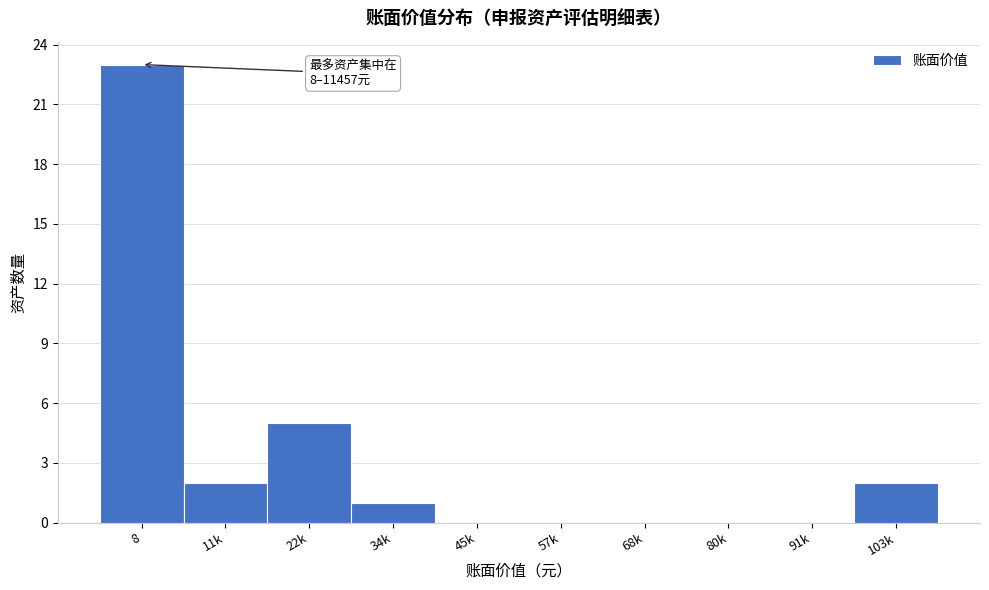

Reading left to right, what are all the values shown in this chart?

8=23	11k=2	22k=5	34k=1	45k=0	57k=0	68k=0	80k=0	91k=0	103k=2